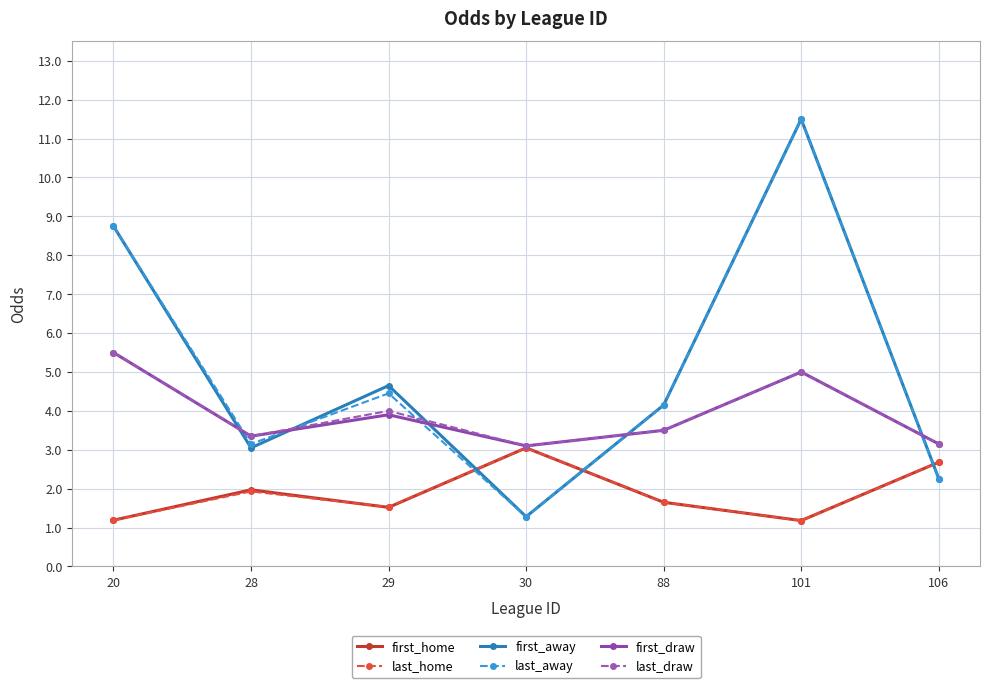

In last_home, how many points are higher than both neighbors (excluding endpoints)?

2